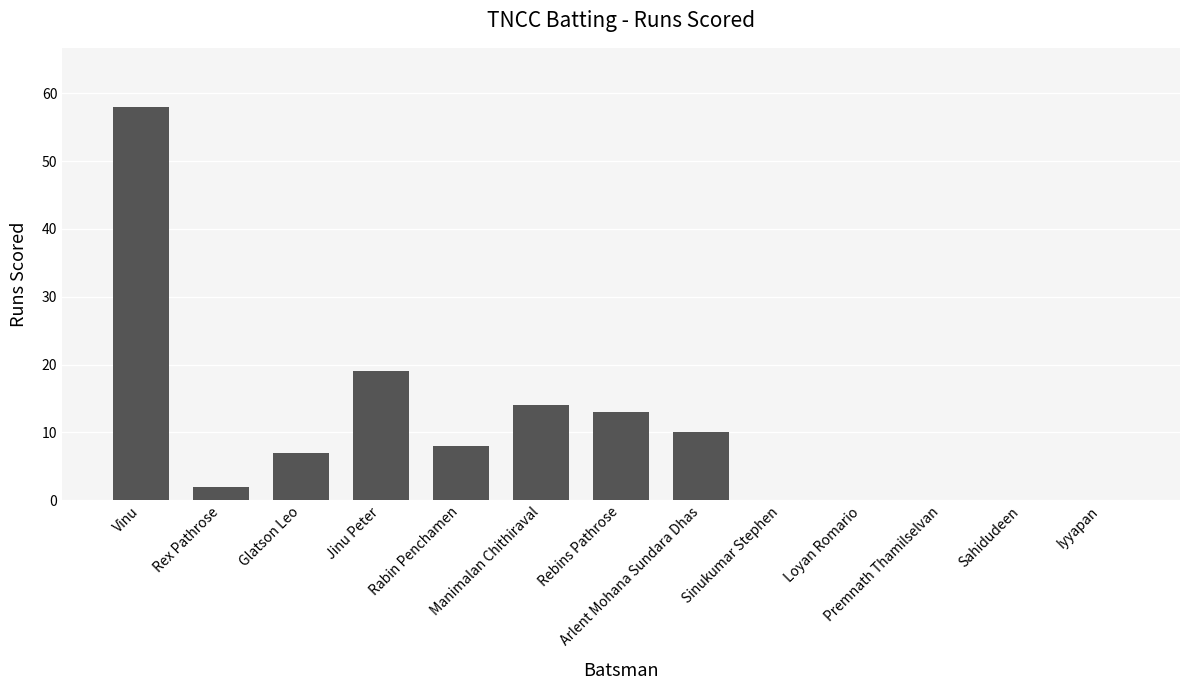

Are the bars horizontal?

No